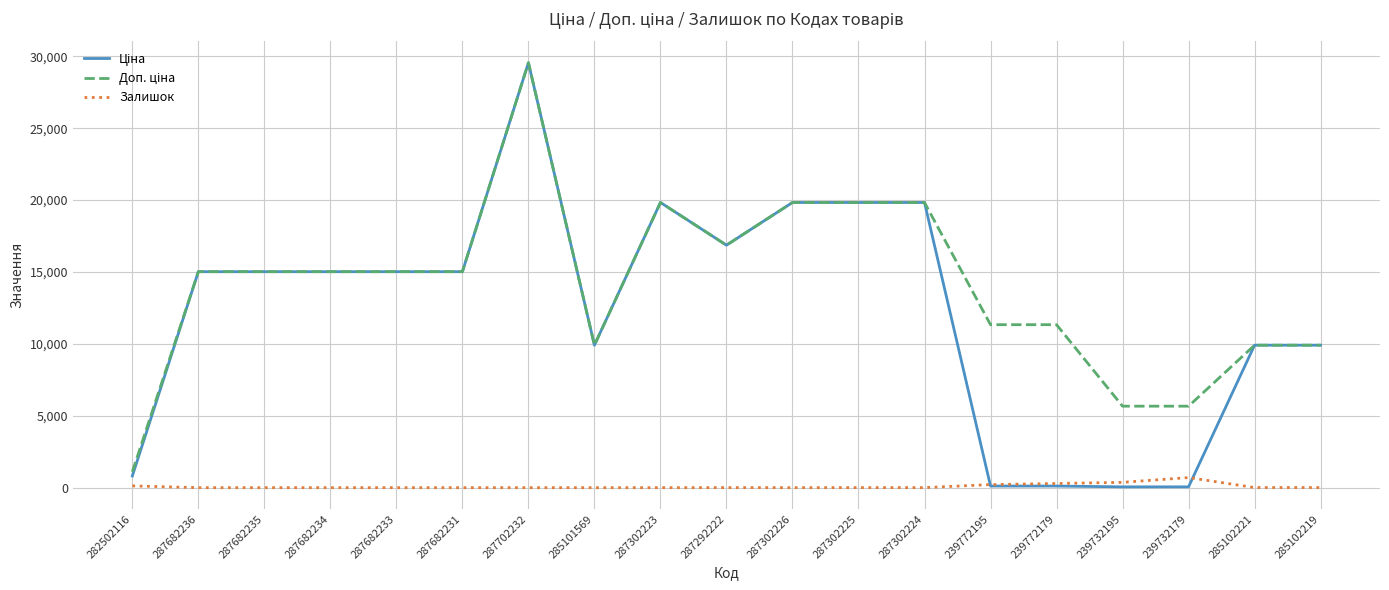

At which category is the sum across all series the highest?

287702232